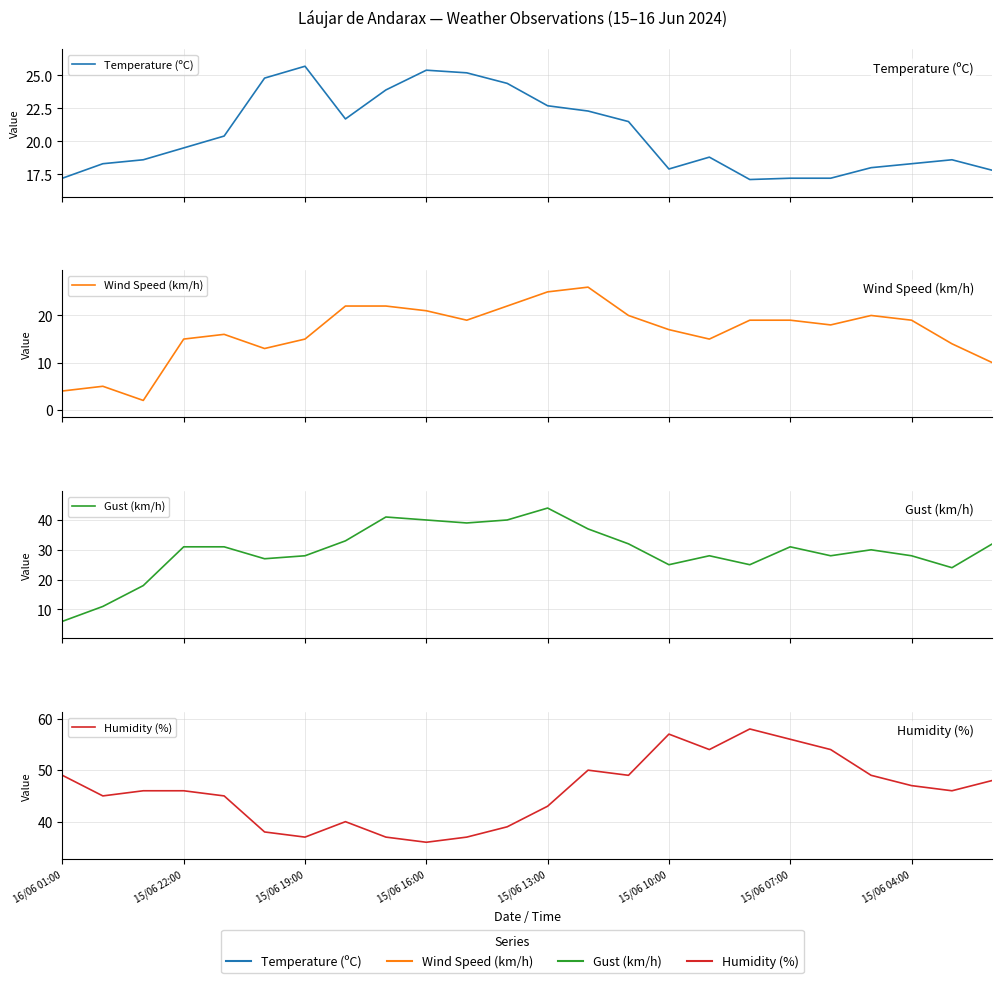

What is the difference between the maximum and minimum values in the Humidity (%) series?

22.0